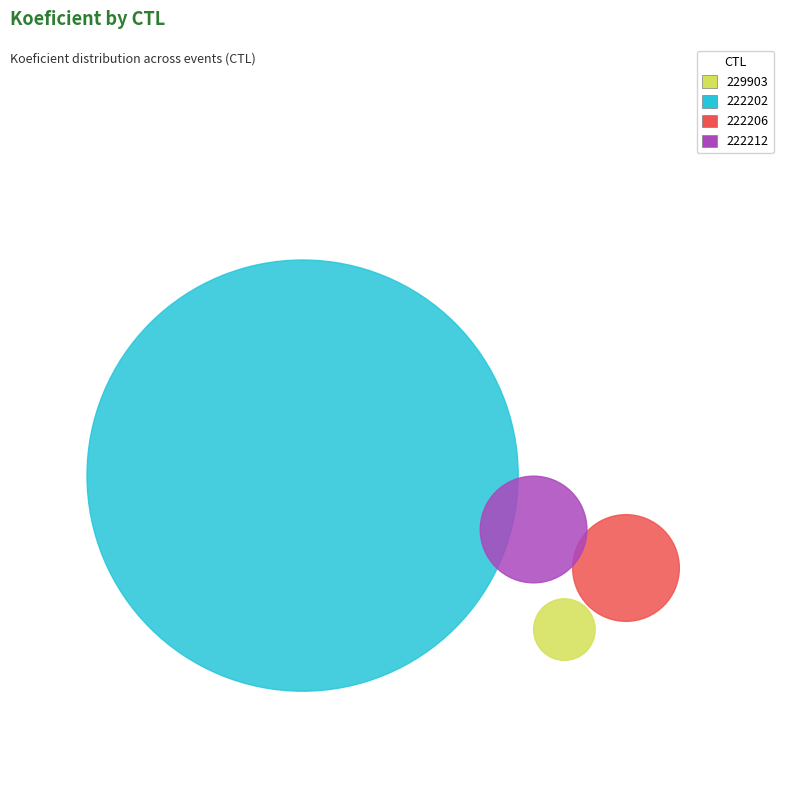

What percentage is the 229903 slice, to the nearest percent?

9%